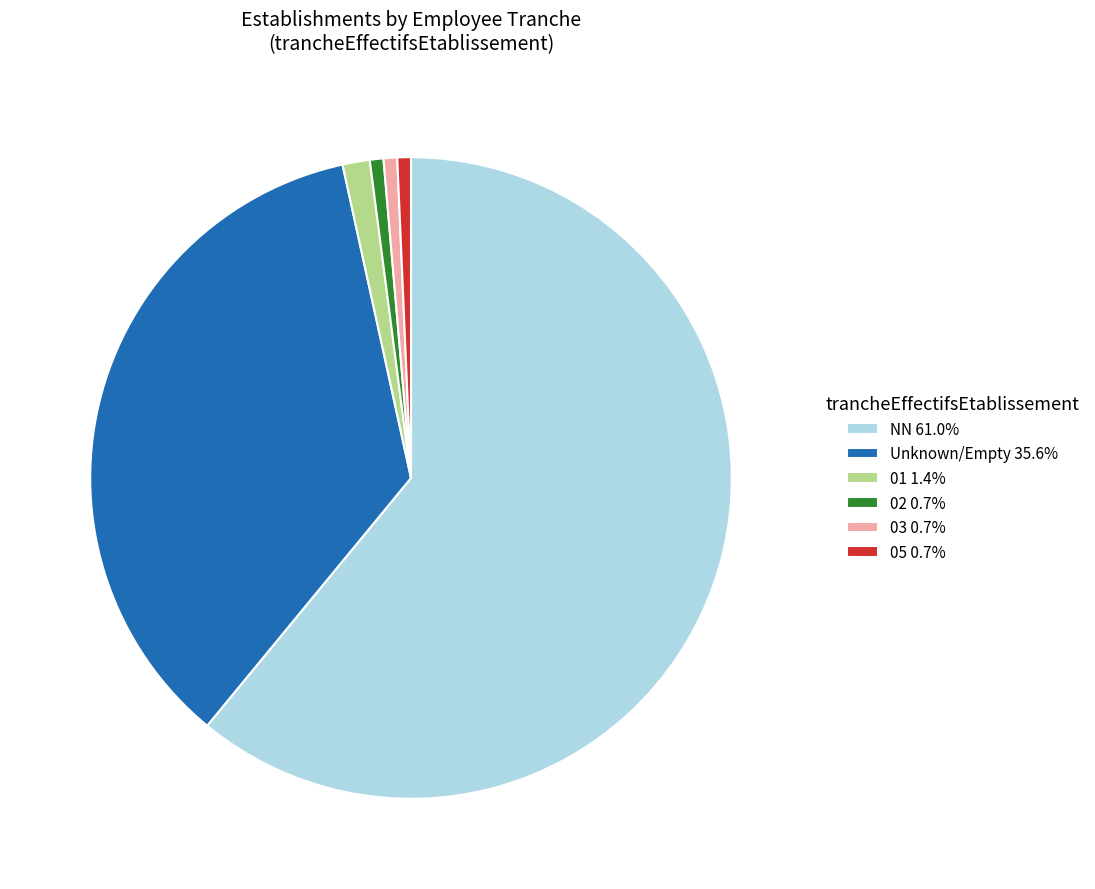

Does any single category account for the majority?

Yes